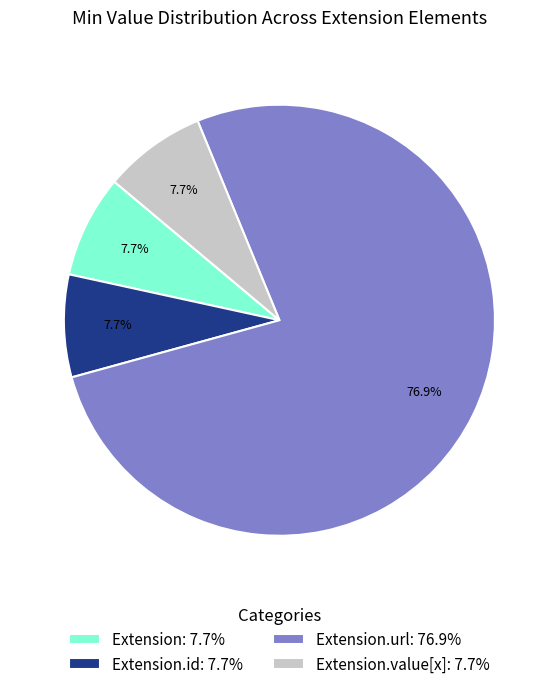

How many segments does this pie chart have?

4